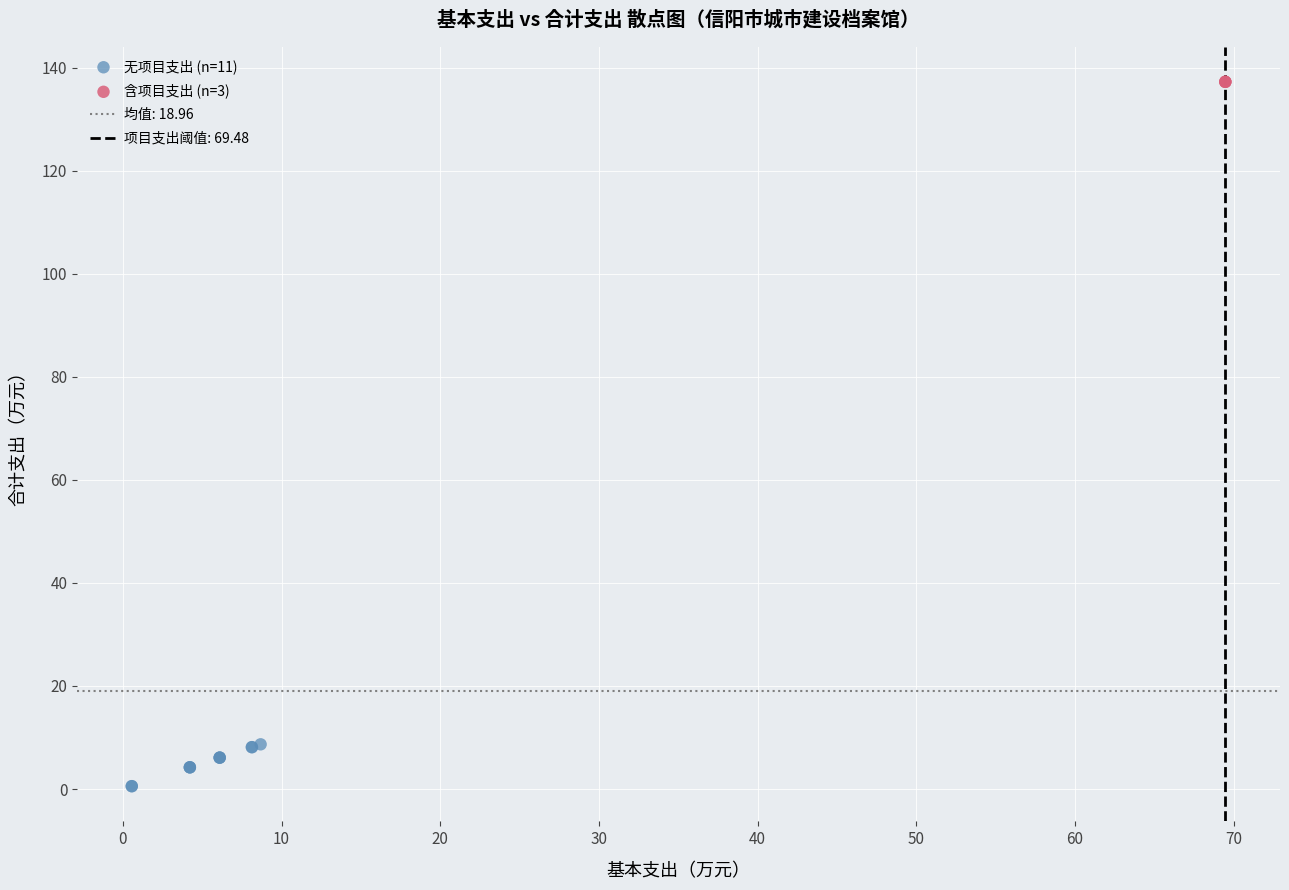

Which series reaches the minimum Y coordinate?

无项目支出 (n=11)